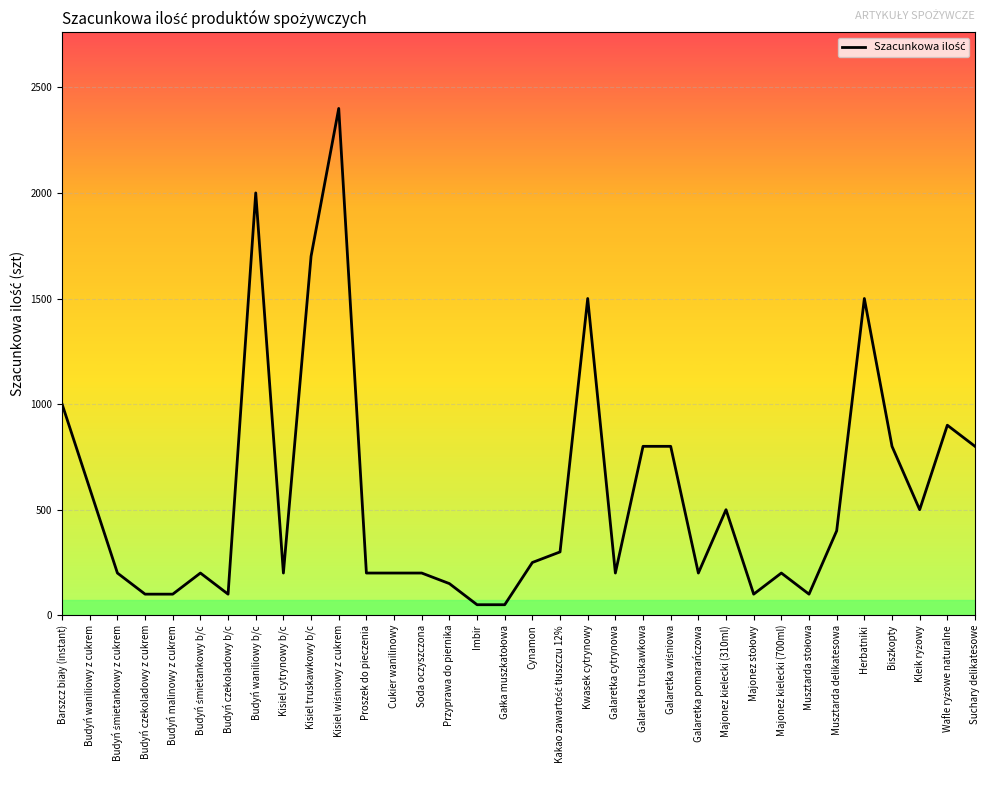

What is the greatest value displayed?

2400